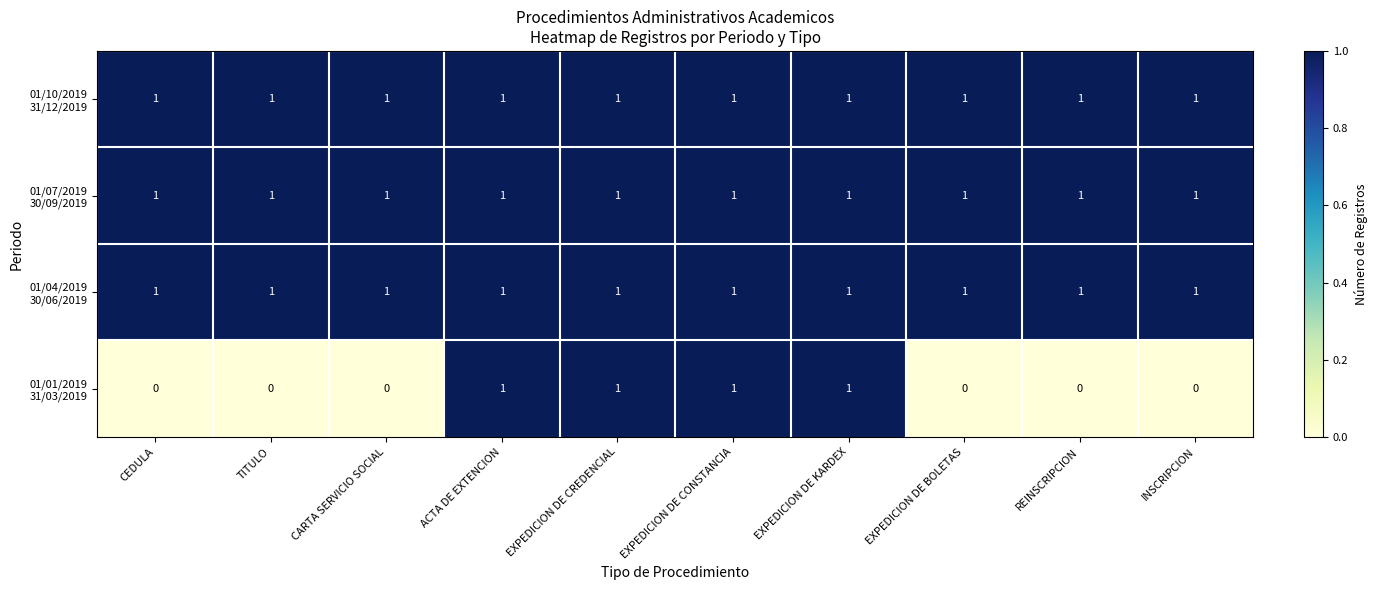

What is the total value across all series at INSCRIPCION?

3